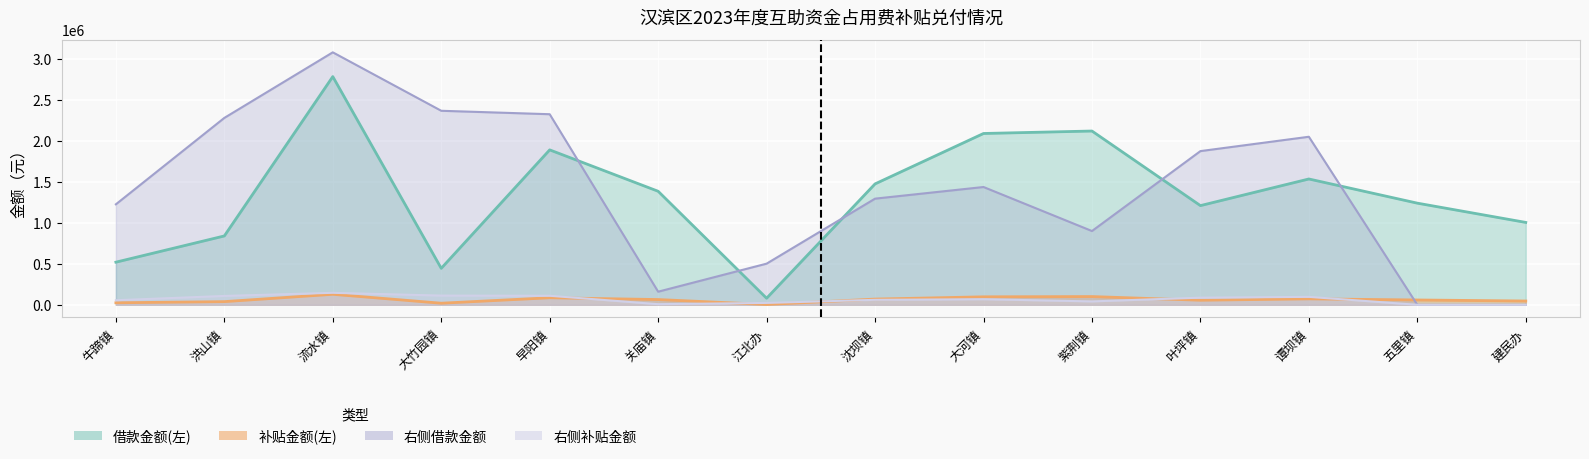

Which has a higher value, 早阳镇 or 流水镇?

流水镇